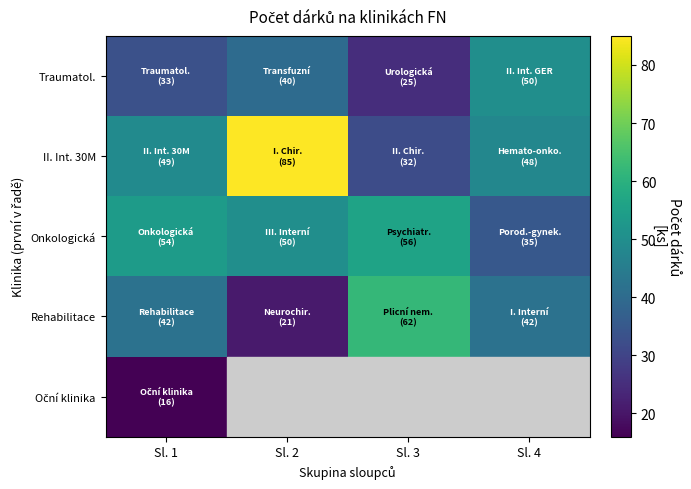

How many Traumatol. values are between 33 and 50?

3